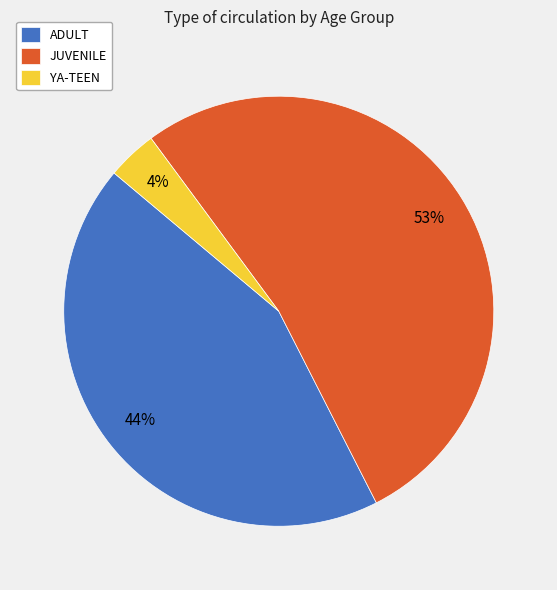

The YA-TEEN slice represents 4% of the pie. True or false?

True